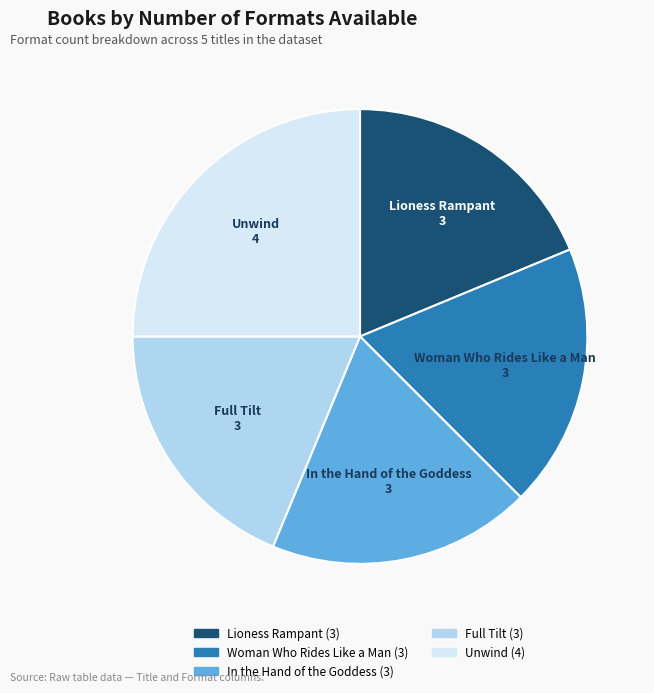

Approximately how many times larger is the value at Full Tilt compared to Lioness Rampant?

1.0